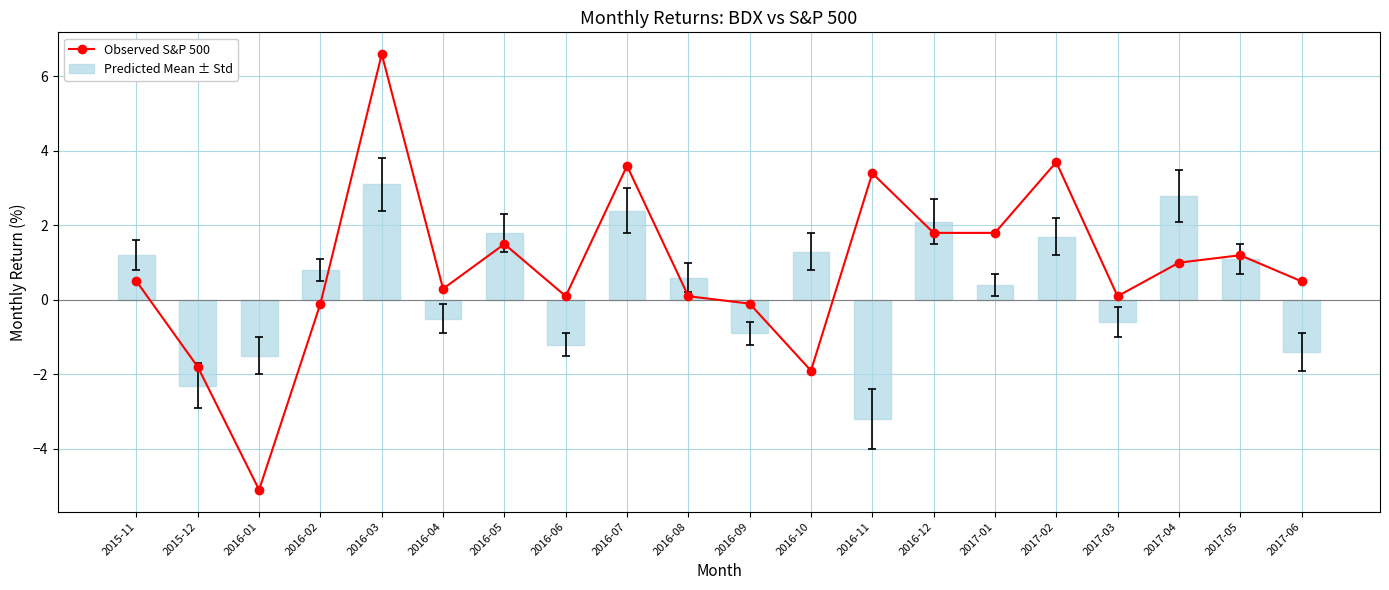

What is the value of the Predicted Mean ± Std bar at the 8th from the left?

-1.2